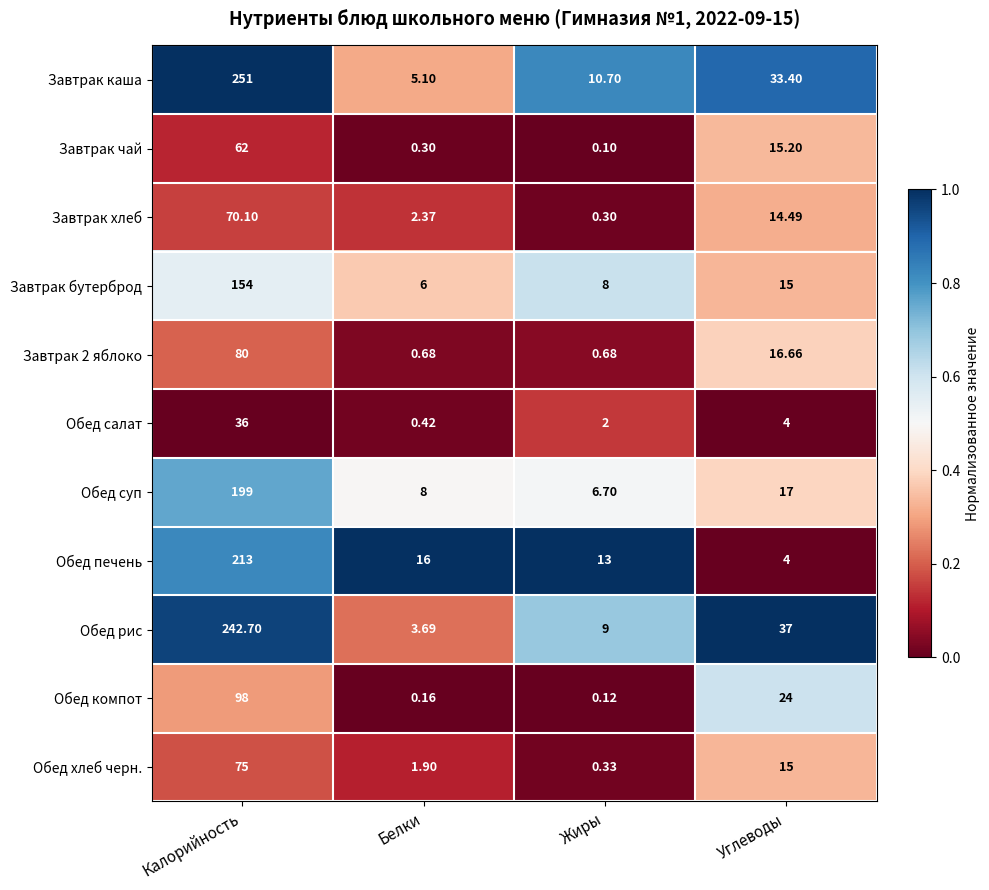

What is the difference between the highest and lowest values at Калорийность?

215.0